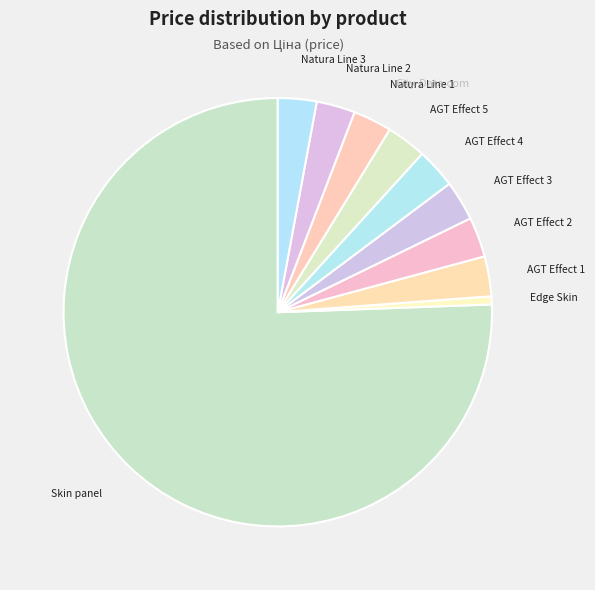

Count the number of slices in the pie.

10